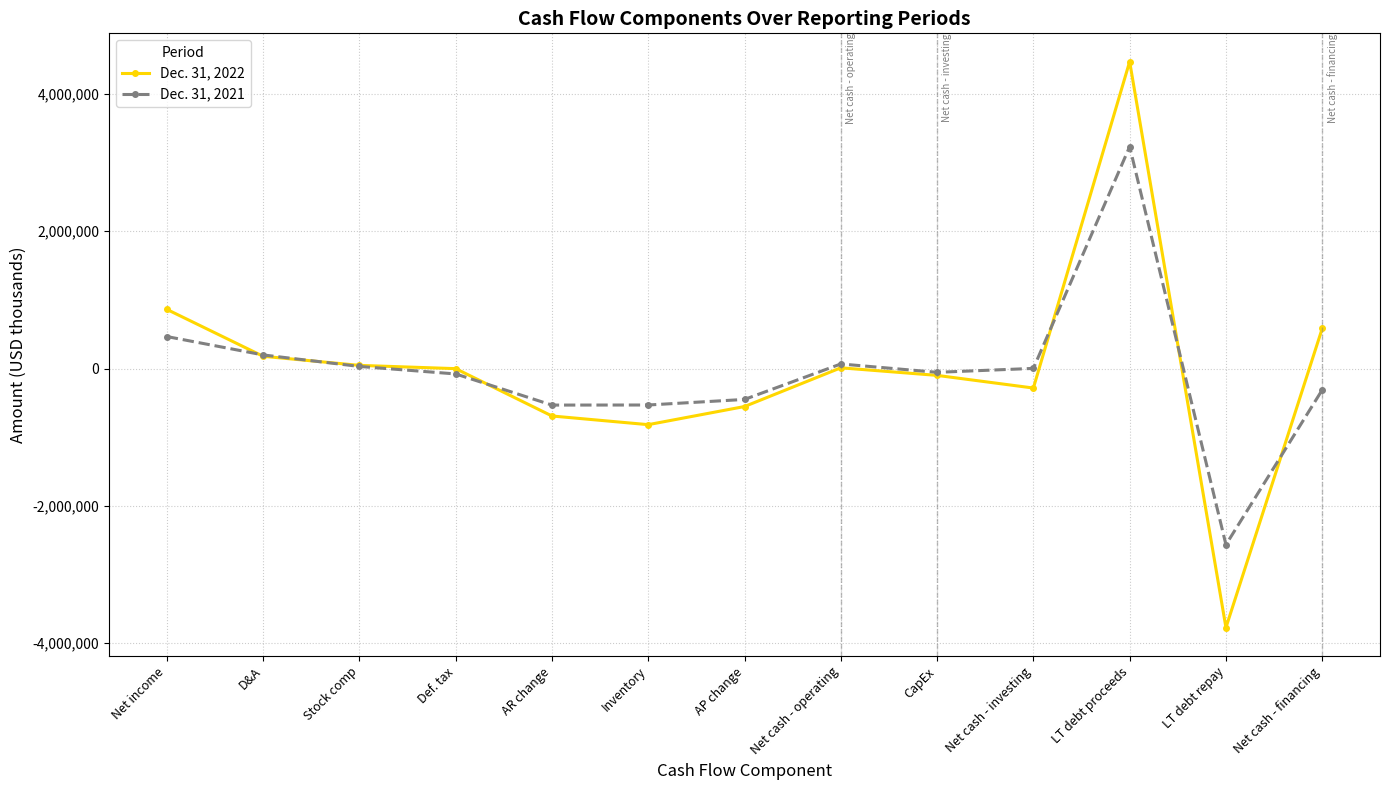

What are all the series names shown in the legend?

Dec. 31, 2022, Dec. 31, 2021